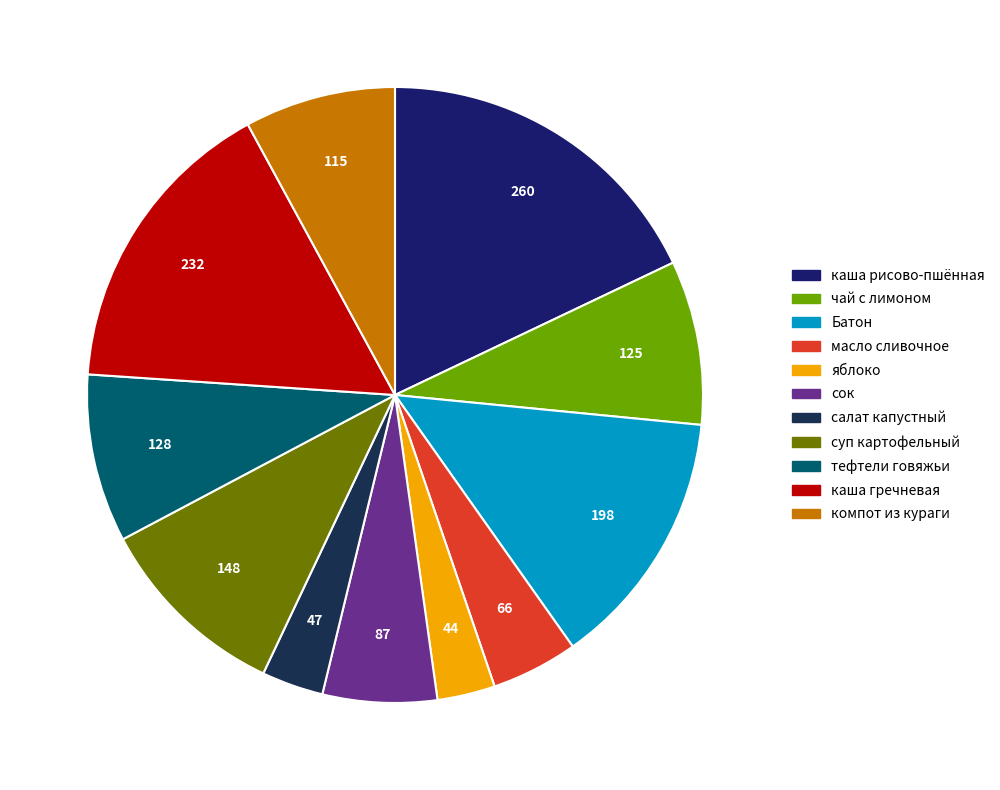

Which category has the smallest portion of the pie?

яблоко